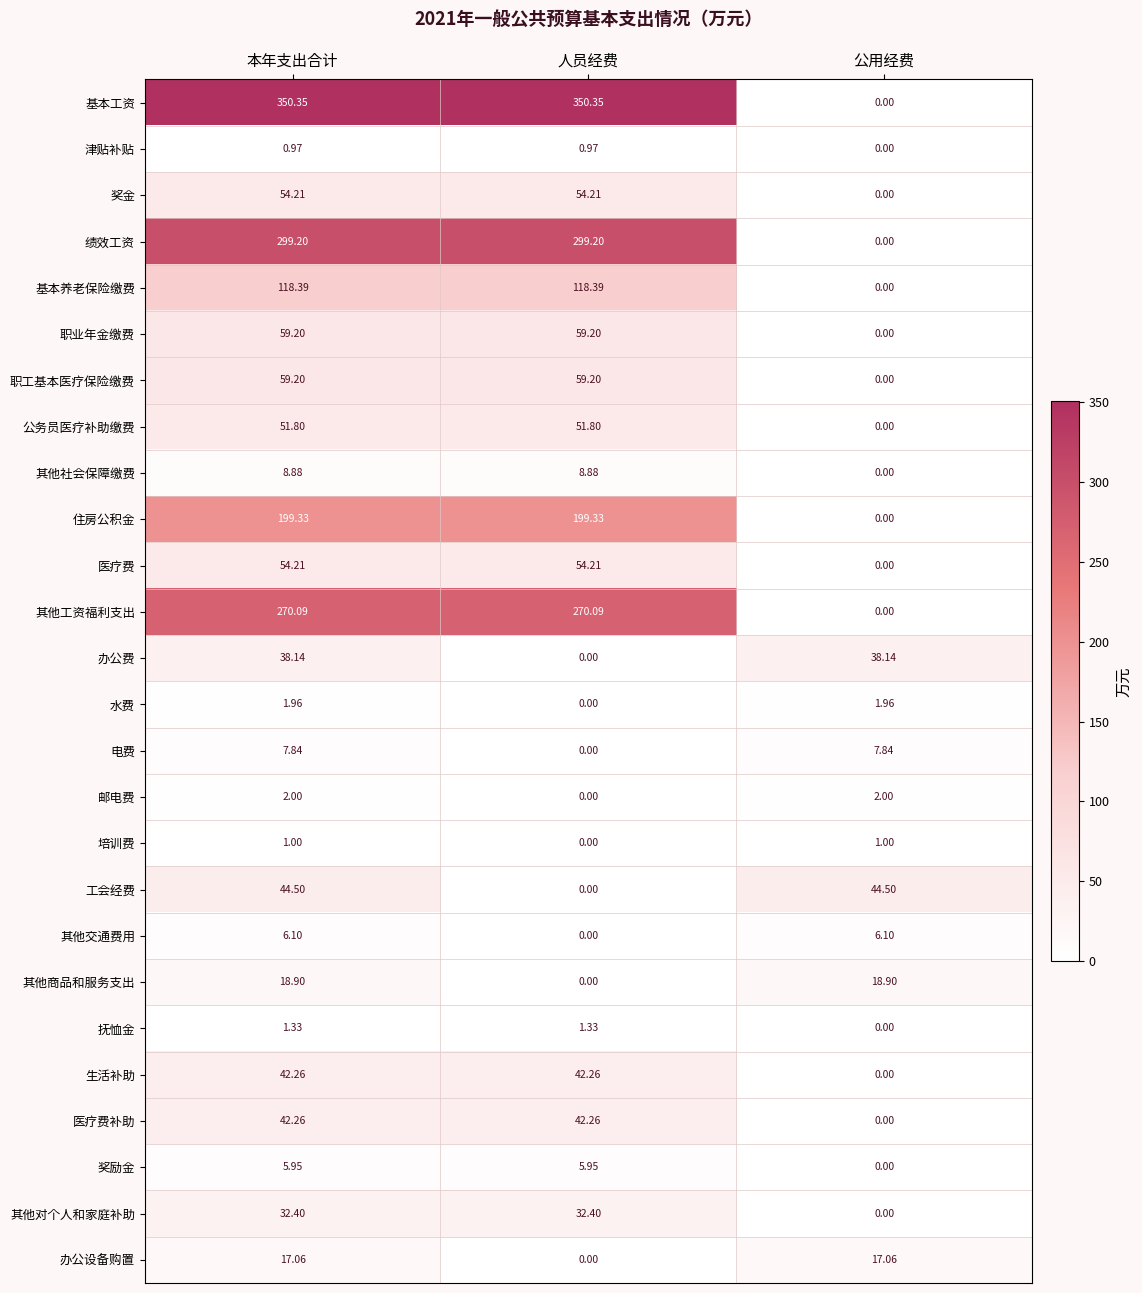

What is the total value across all series at 公用经费?

137.5